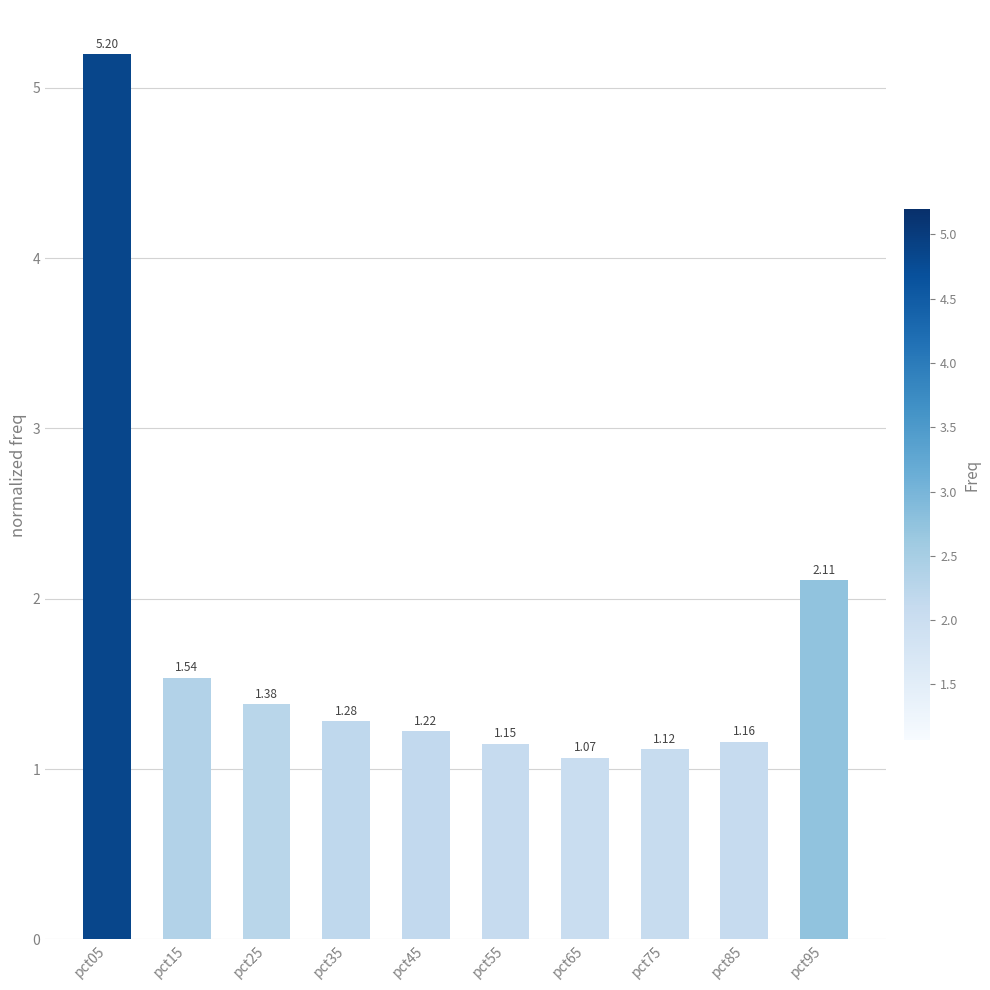

What is the sum of all values?

17.2